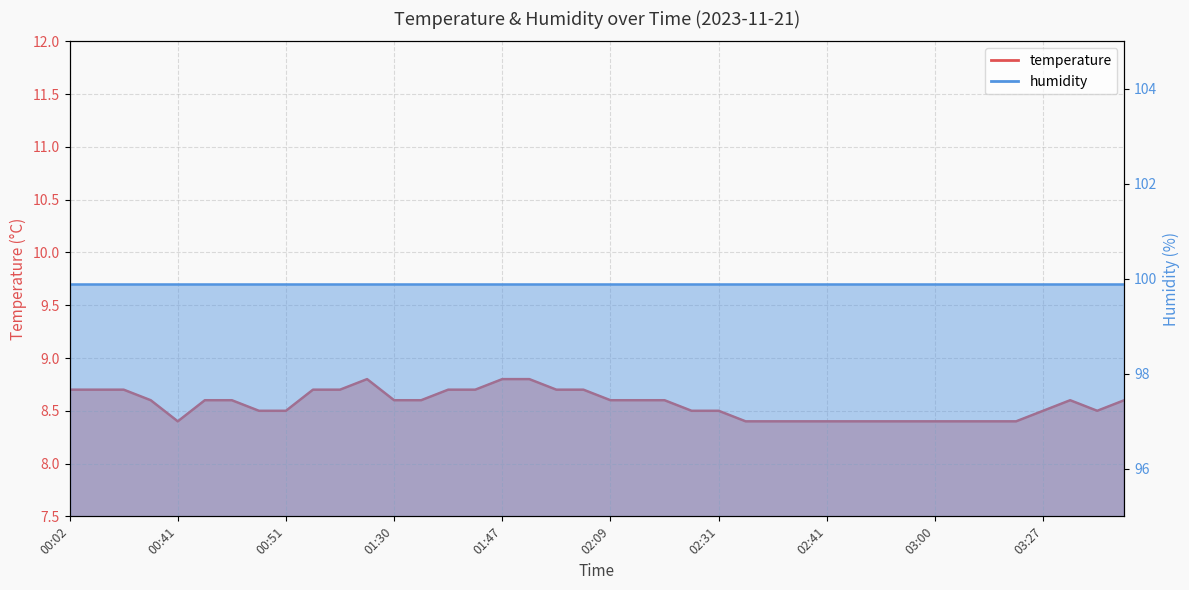

What is the difference between the maximum and minimum values?

0.4